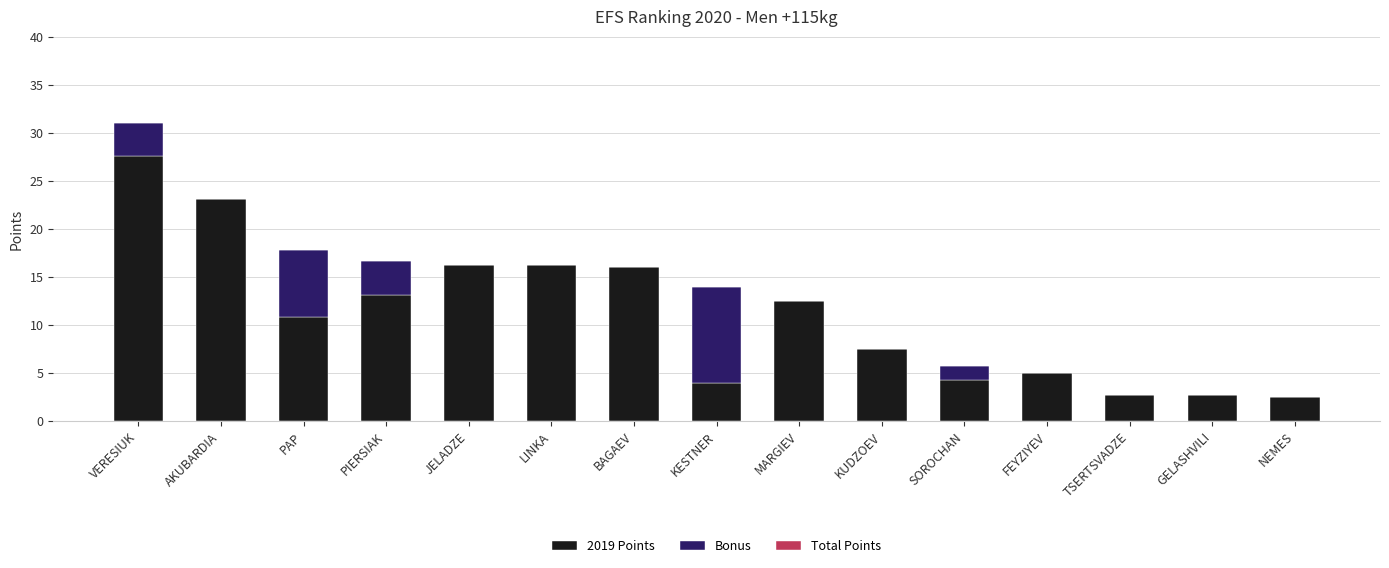

Is it true that 2019 Points equals 7.5 at KUDZOEV?

True